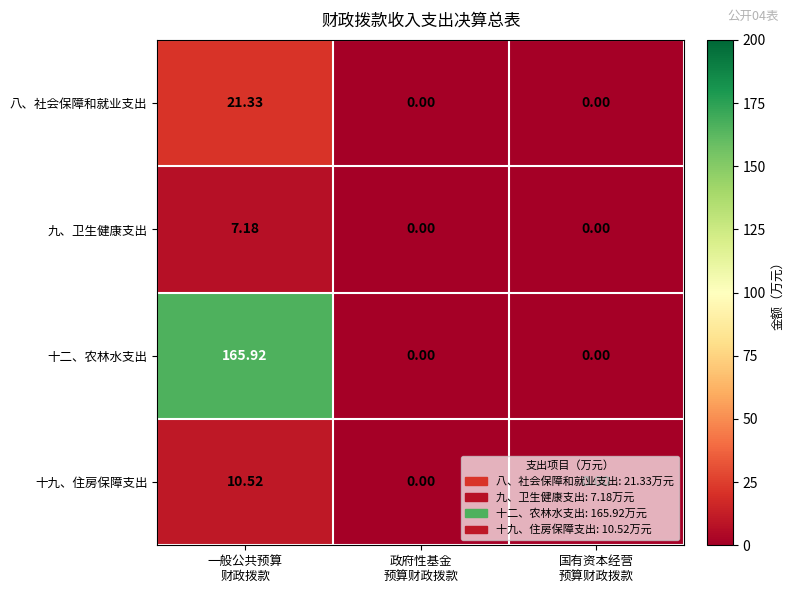

At how many categories does at least one series exceed 27?

1